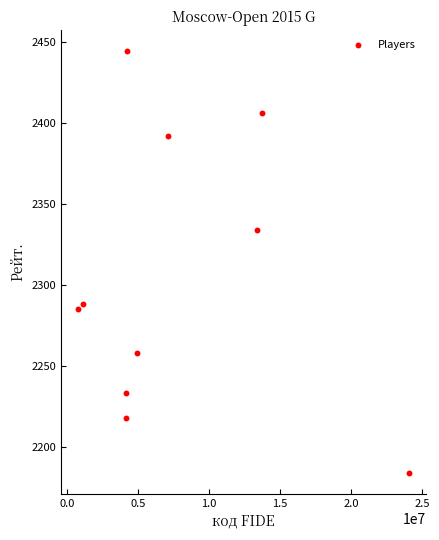

What Y value in the scatter plot is closest to 2314?

2334